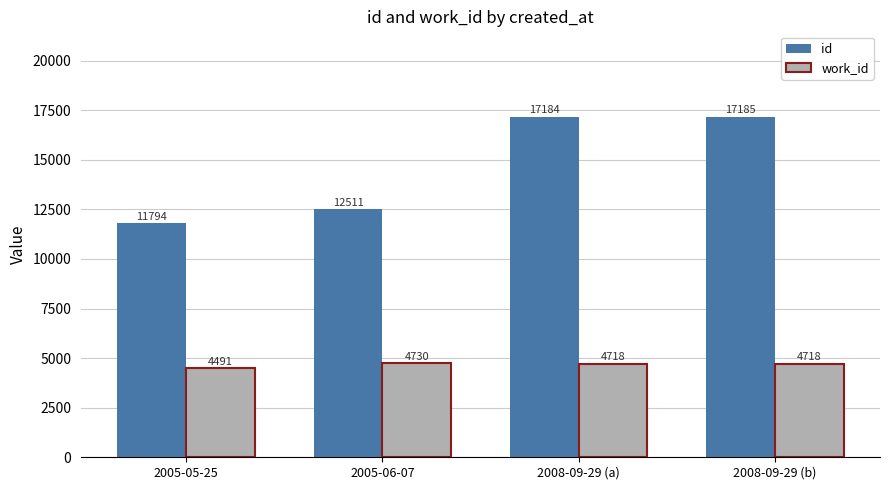

Between 2005-05-25 and 2008-09-29 (a), which series saw the biggest shift?

id